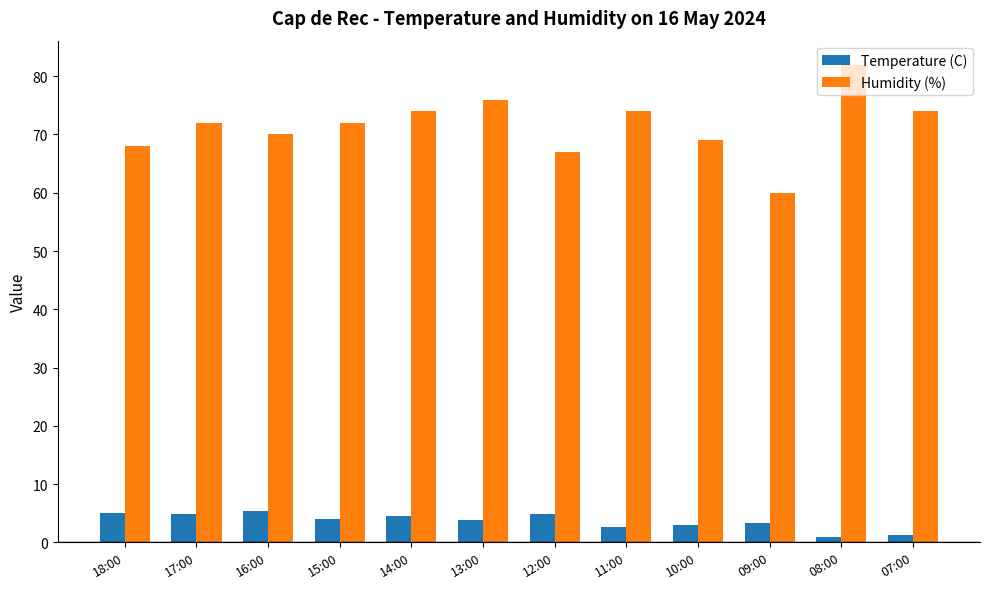

Which series has the widest spread of values?

Humidity (%)